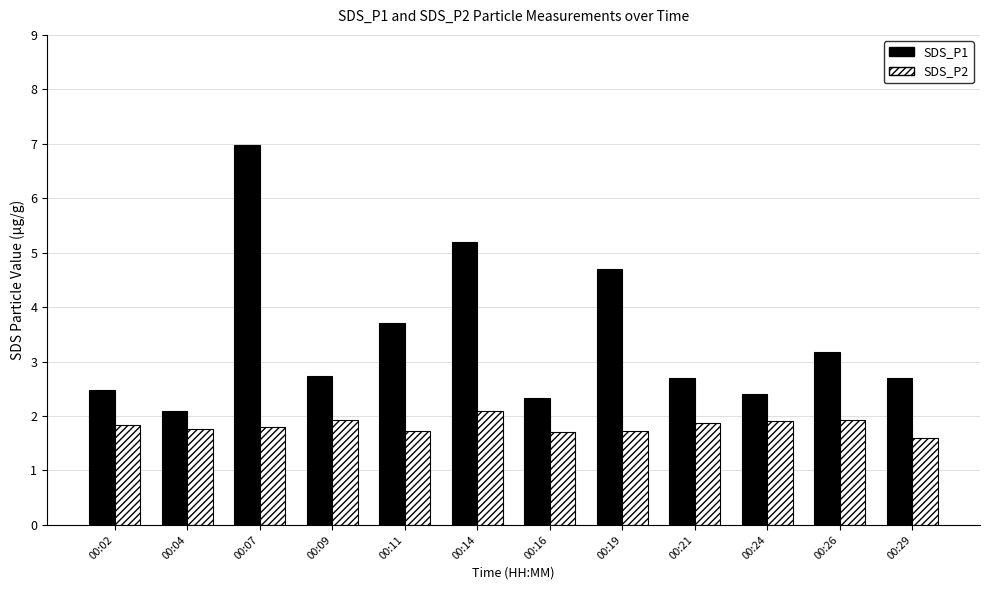

What is the value of the SDS_P1 bar at the 10th from the left?

2.4